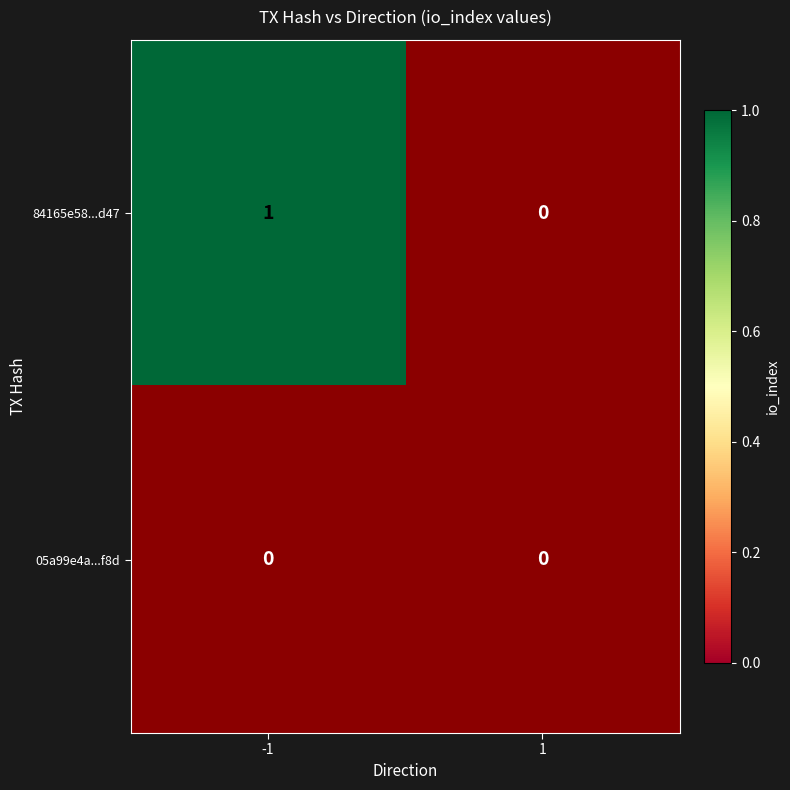

Reading left to right, what are all the values shown in this chart?

84165e58...d47: -1=1	1=0
05a99e4a...f8d: -1=0	1=0